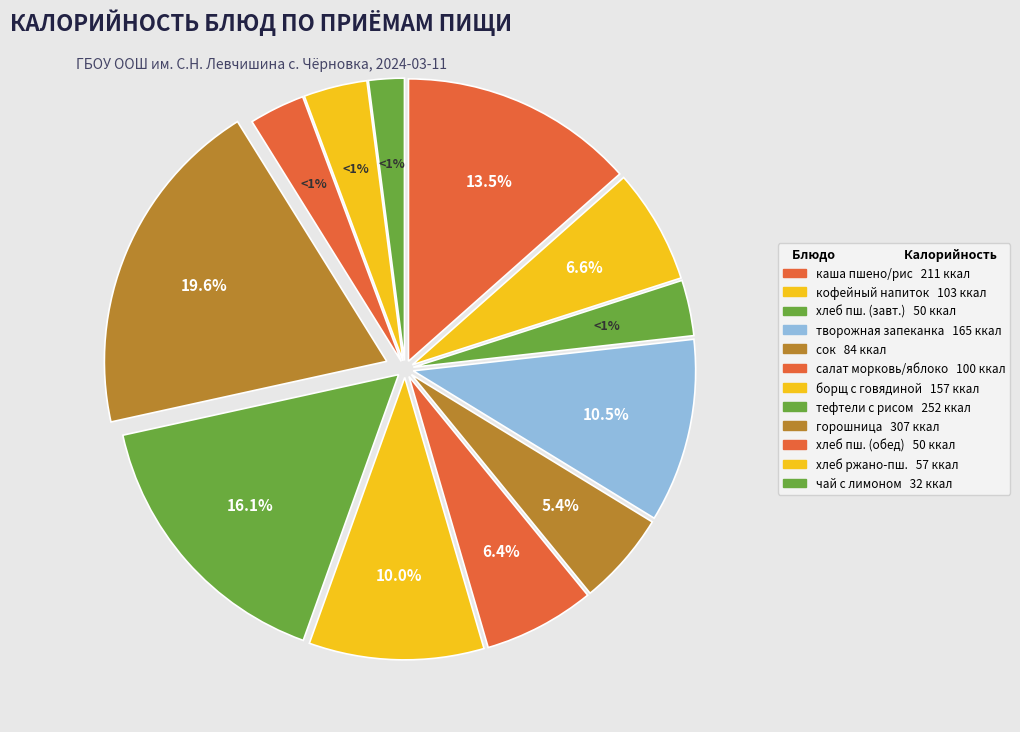

What is the ratio of the value at хлеб пшеничный (обед) to the value at горошница?

0.2